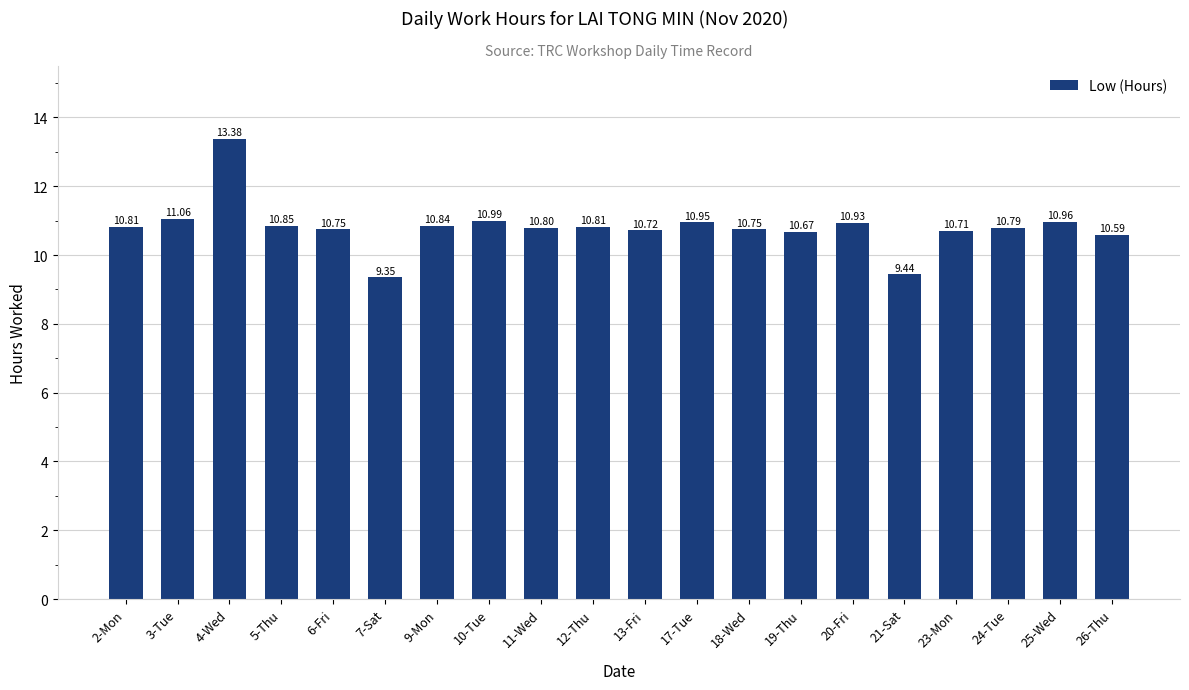

The chart shows a value of 14.9 at 6-Fri. True or false?

False